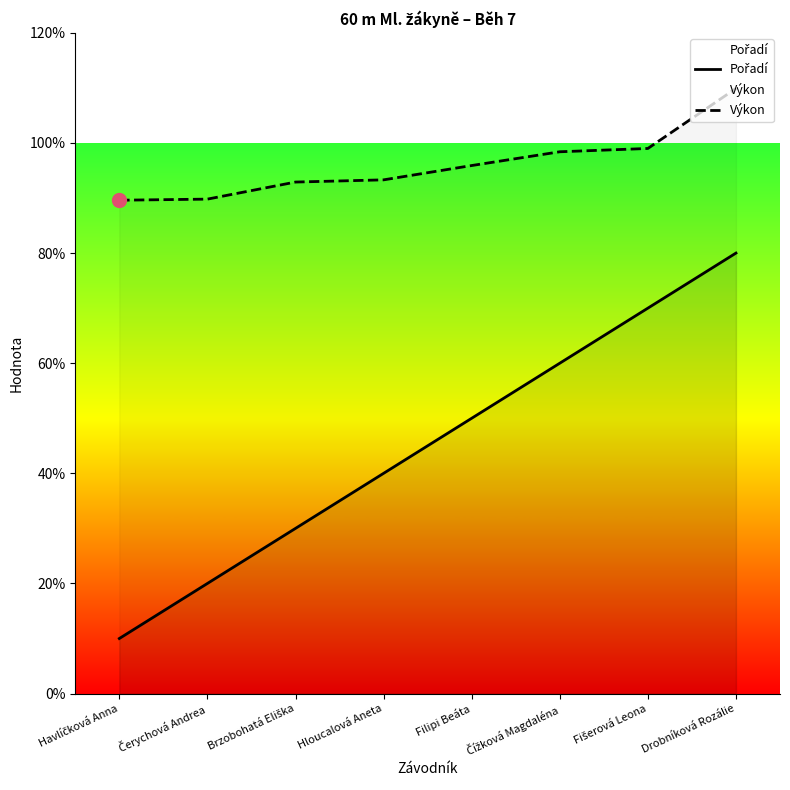

Is it true that Výkon equals 9.9 at Fišerová Leona?

True